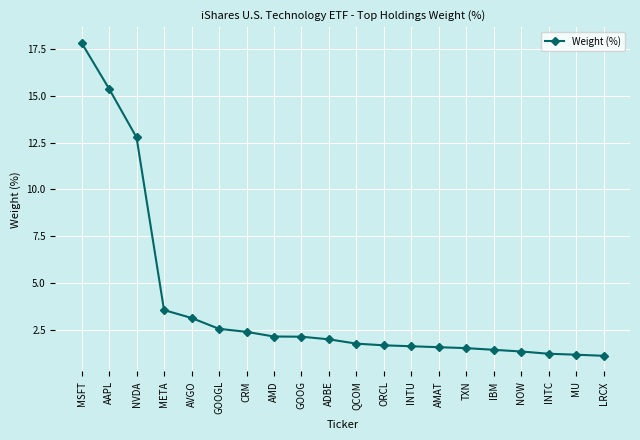

True or false: the data shows 1.6 at INTU.

True